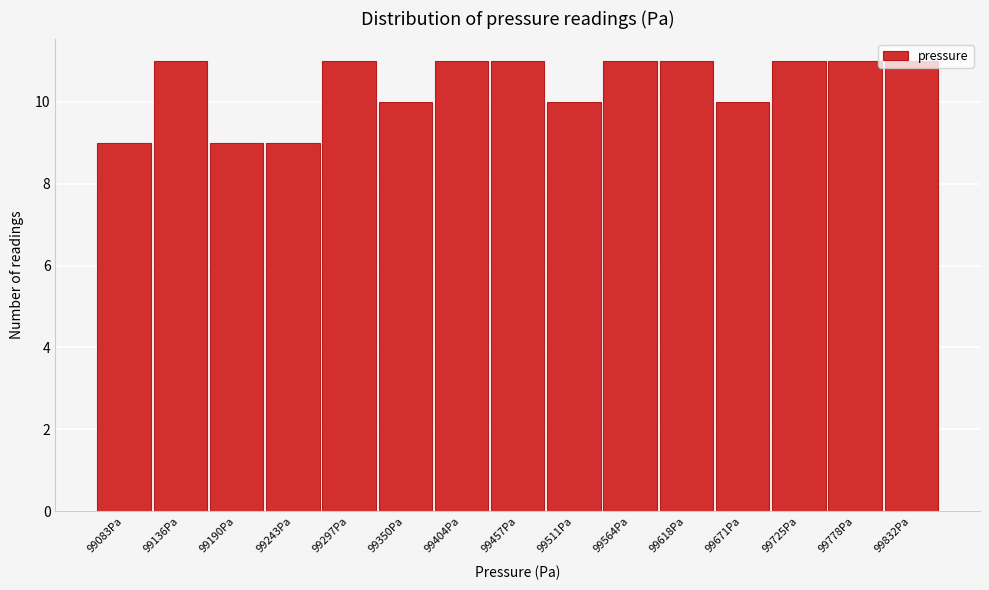

Approximately how many times larger is the value at 99511Pa compared to 99832Pa?

0.9